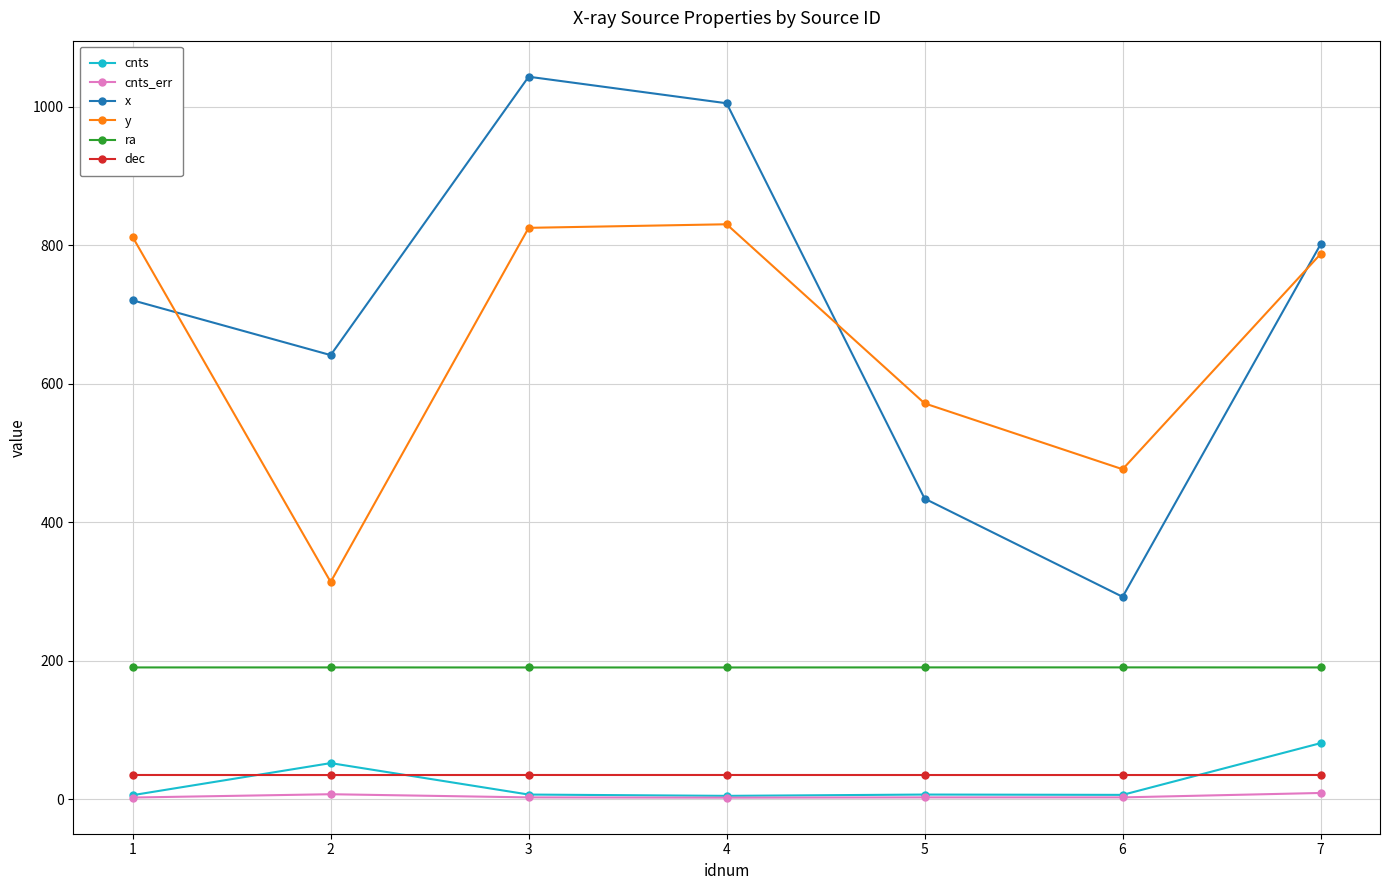

Which series has the largest range (max minus min)?

x